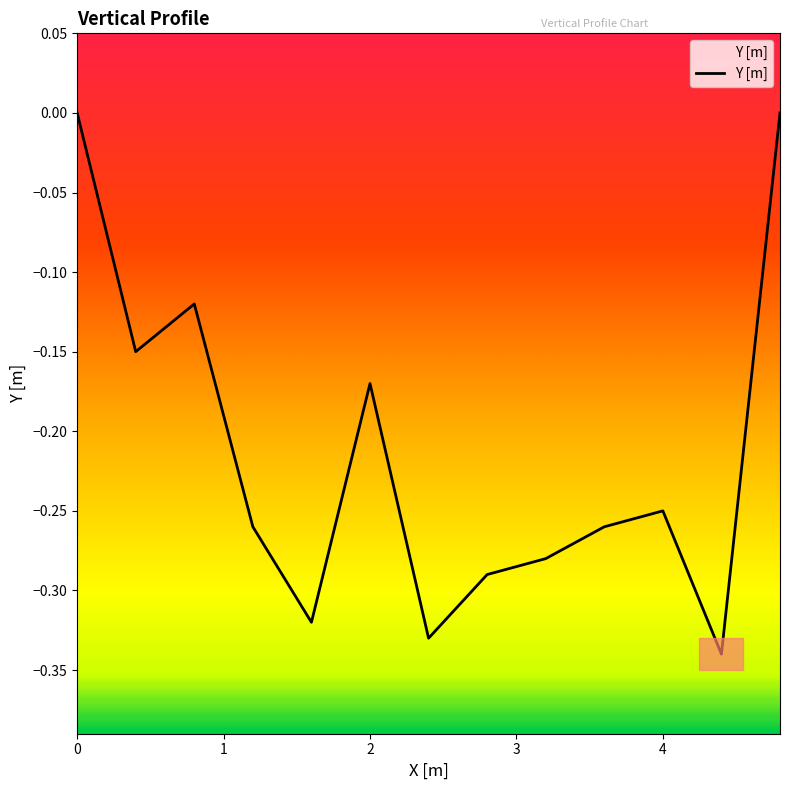

Count the number of data series in this chart.

1